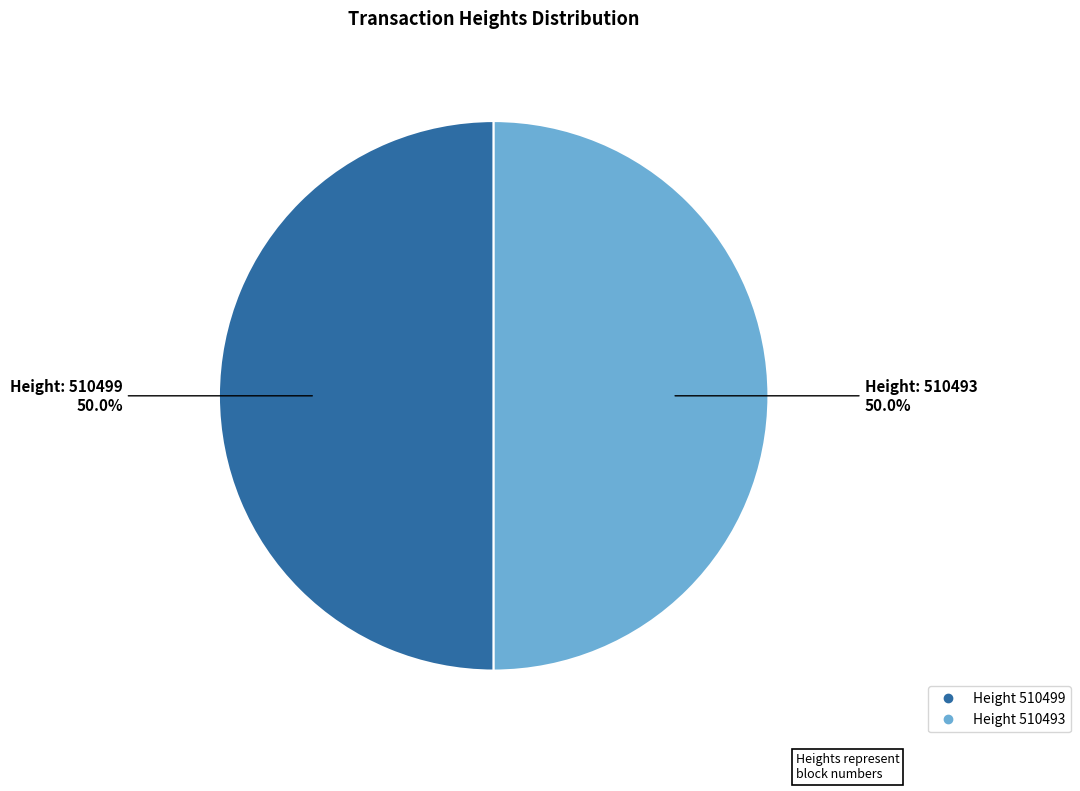

How many segments does this pie chart have?

2